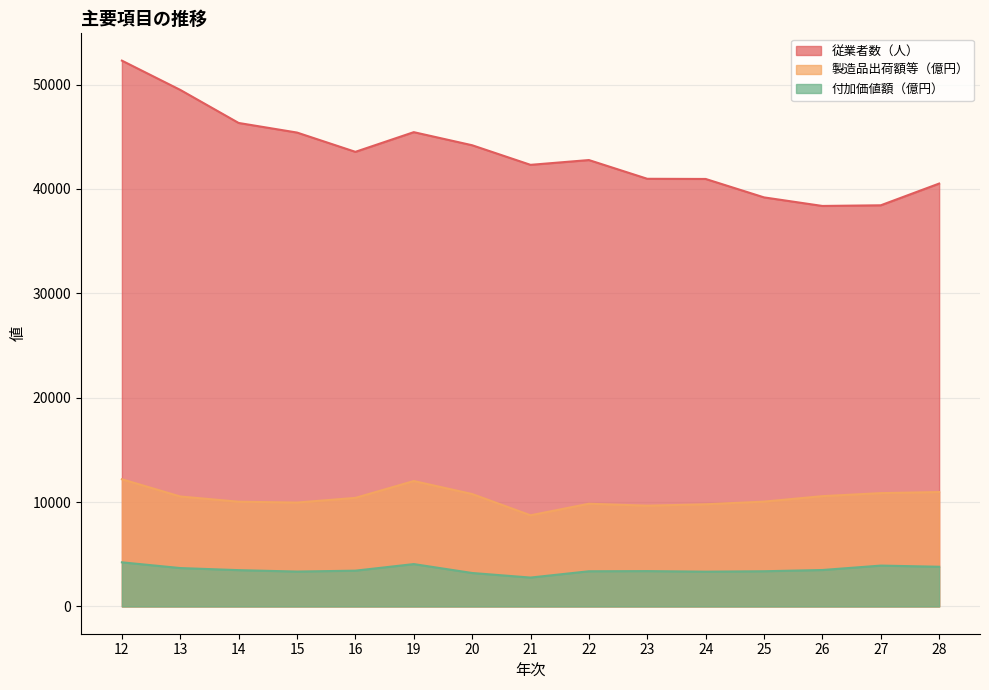

What is the difference between the maximum and minimum values in the 付加価値額（億円） series?

1460